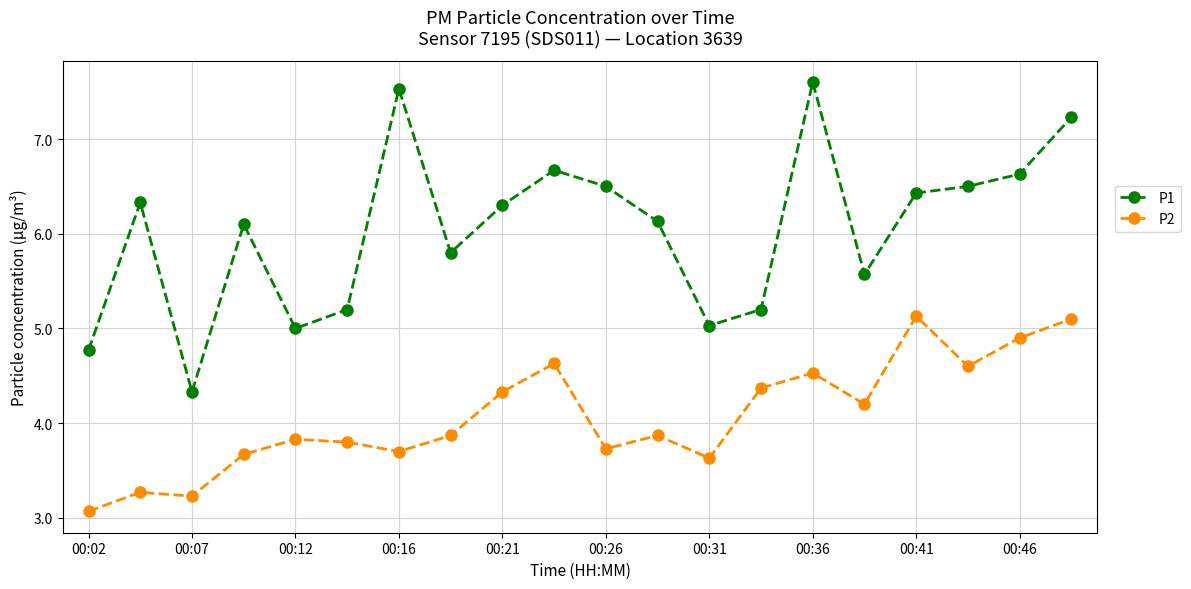

How many series are shown in this chart?

2